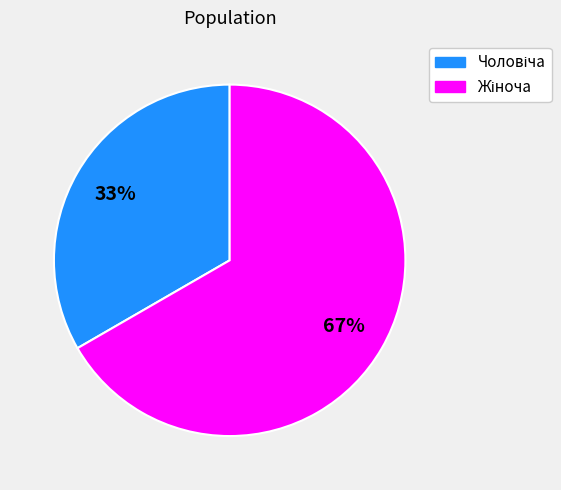

To the nearest percent, what is the average slice percentage?

50%